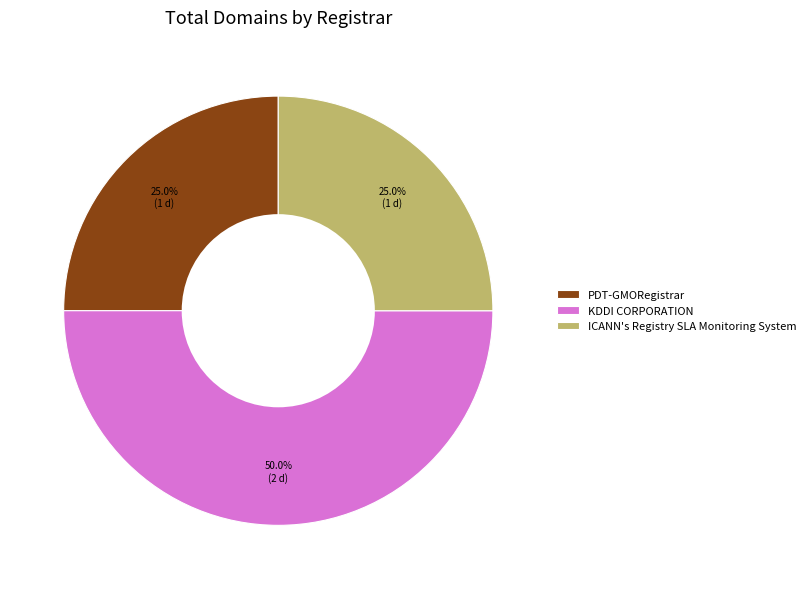

To the nearest percent, what portion does PDT-GMORegistrar represent?

25%